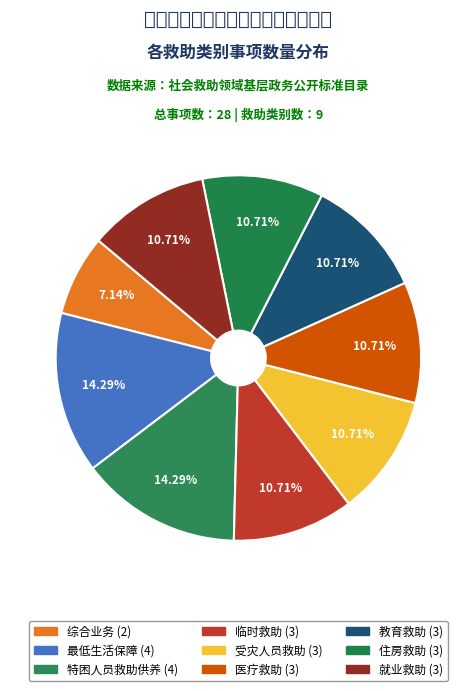

Count the number of slices in the pie.

9